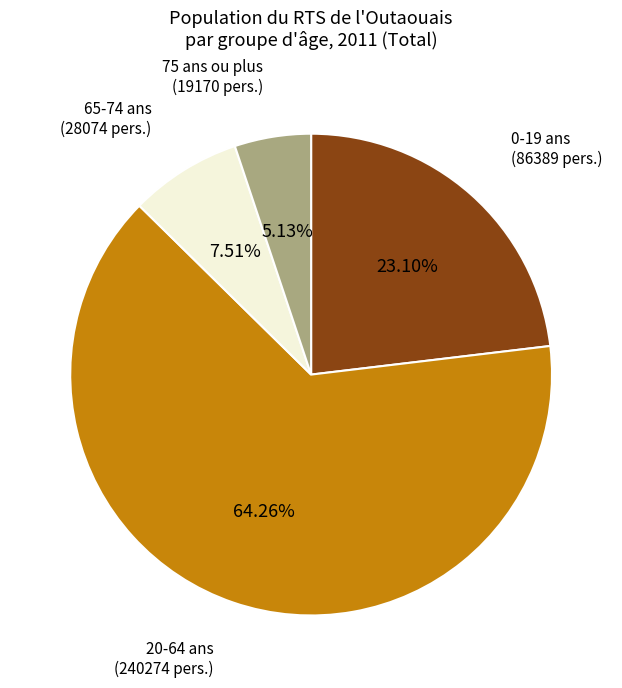

Does any single category account for the majority?

Yes